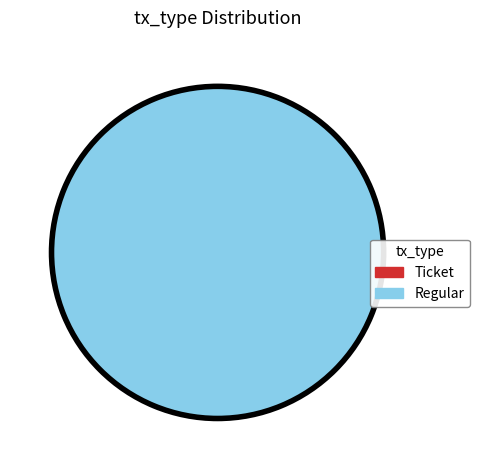

What portion of the pie excludes Ticket (io_index=0)?

100.0%